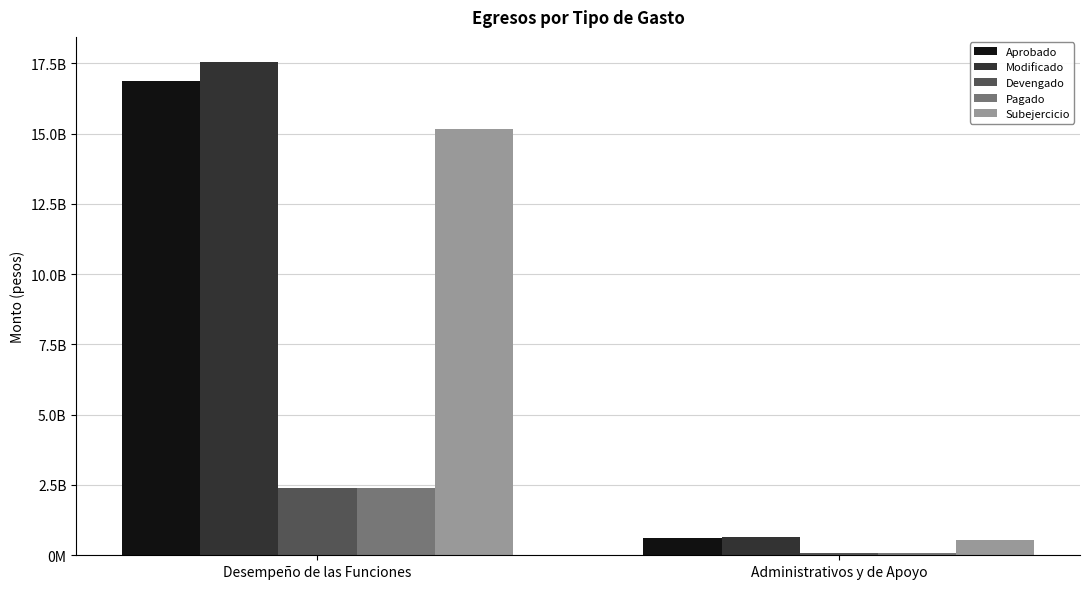

Are the bars horizontal?

No